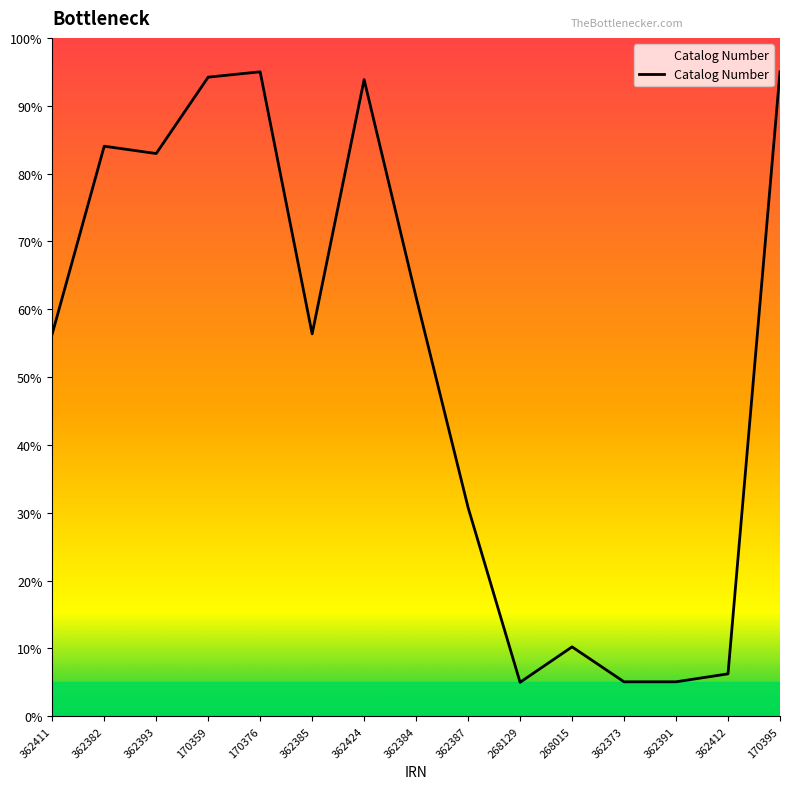

How many lines are shown in the chart?

1